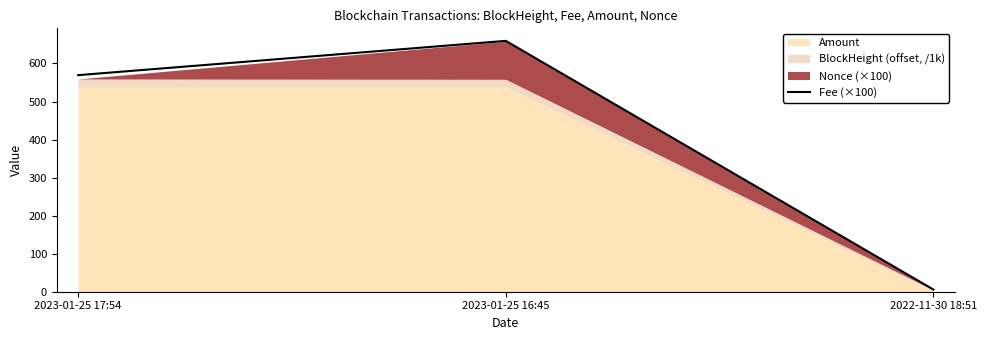

Count the number of values greater than 569.

2